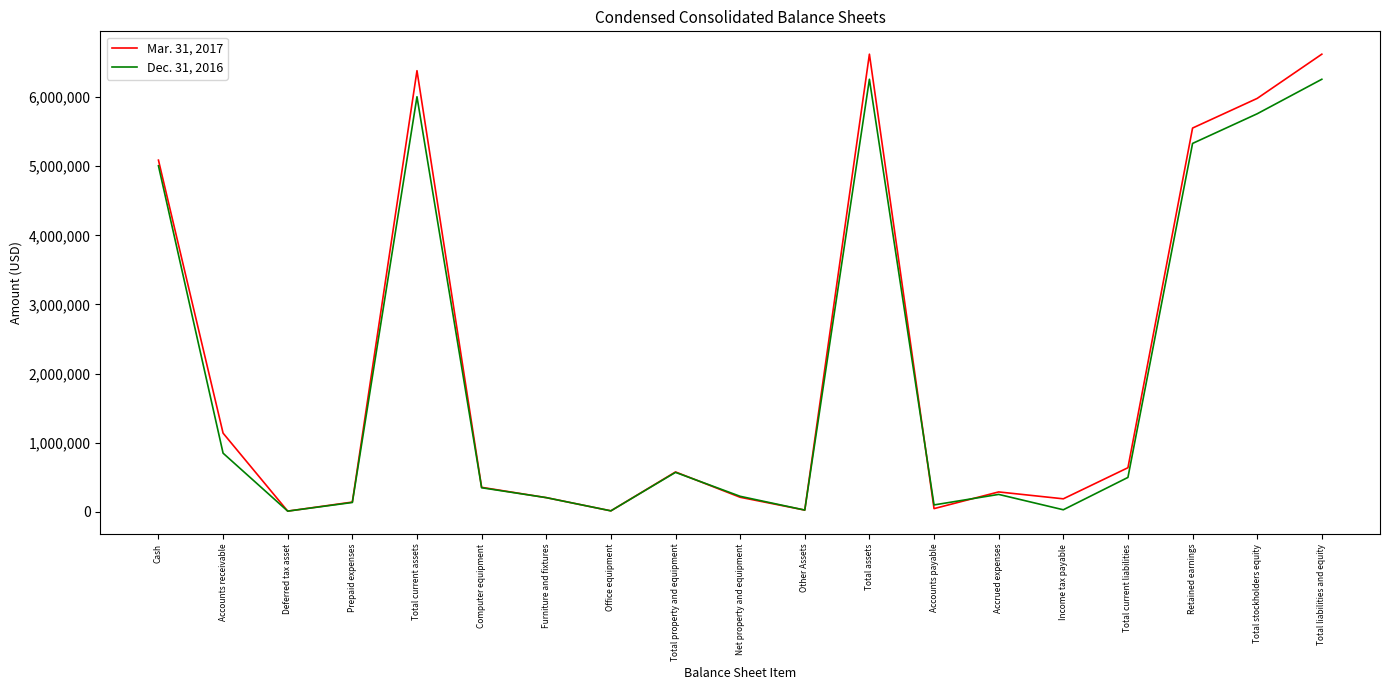

What is the difference between the maximum and minimum values in the Dec. 31, 2016 series?

6244955